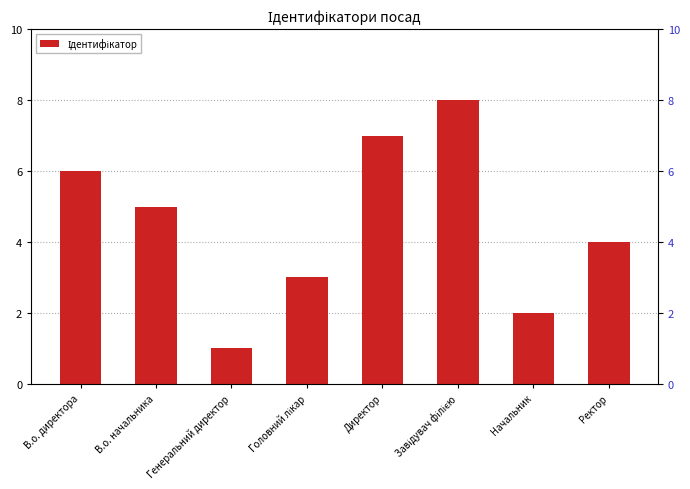

What is the sum of the values at Директор and Ректор?

11